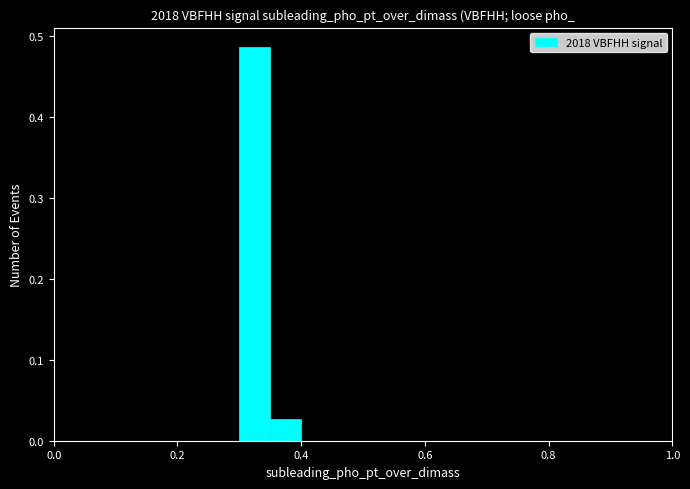

Around what value on the x-axis is the tallest bar? Give the approximate position of its centre, as read against the axis.

0.32